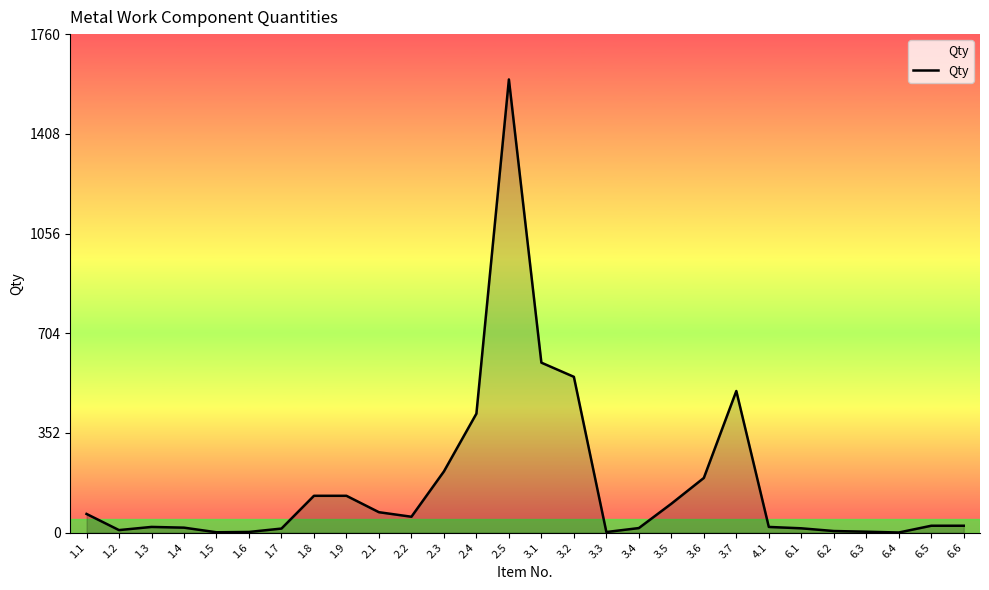

Between 2.1 and 3.6, which is larger?

3.6